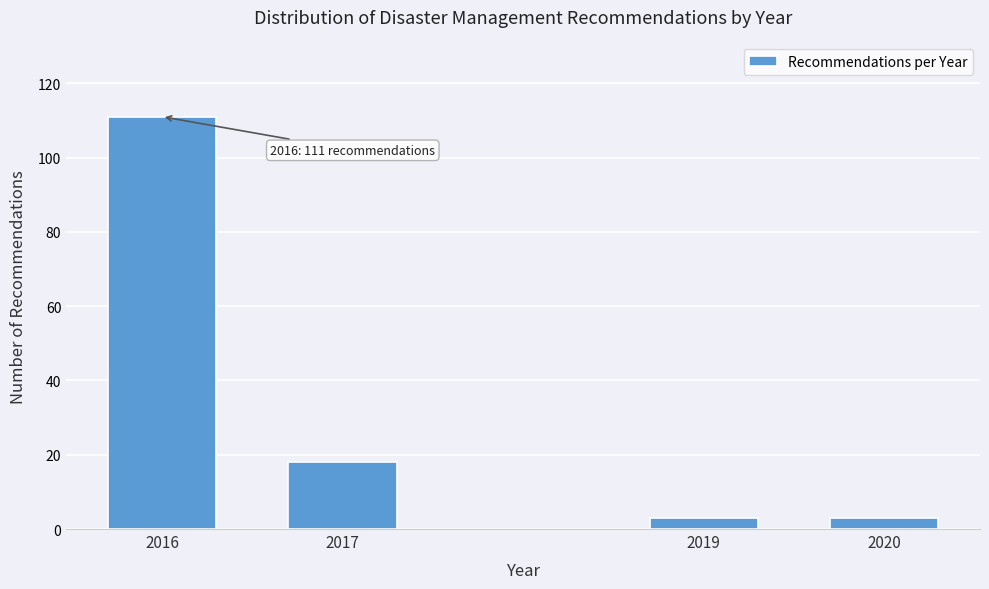

Reading right to left, extract all data points from this chart.

3	3	18	111